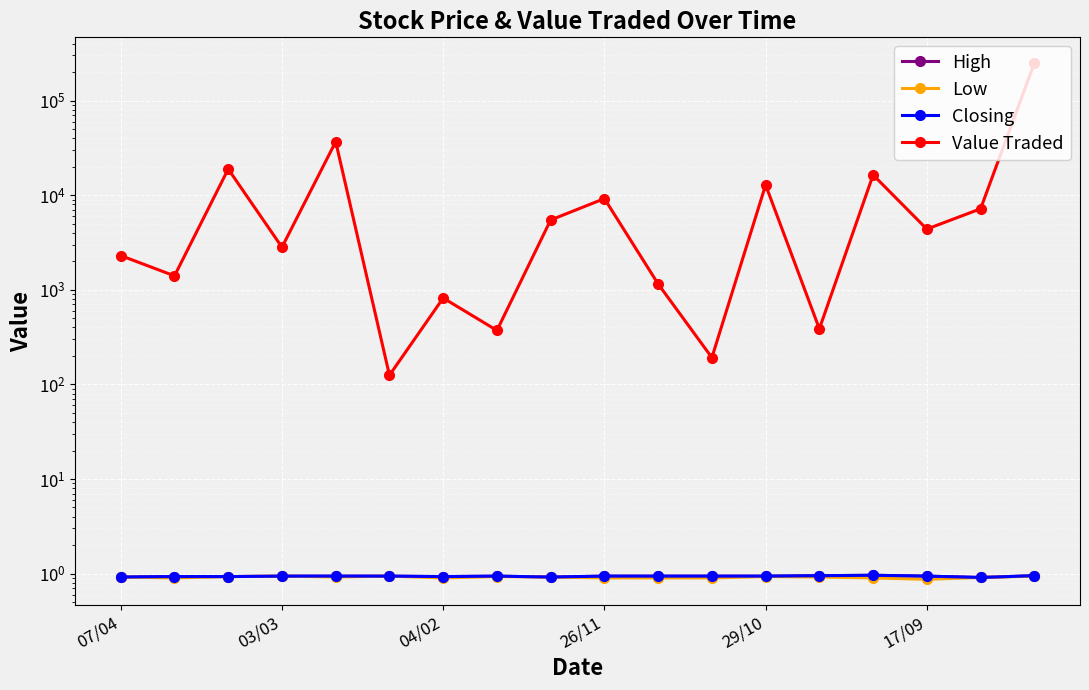

True or false: Low and Closing cross at least once.

False